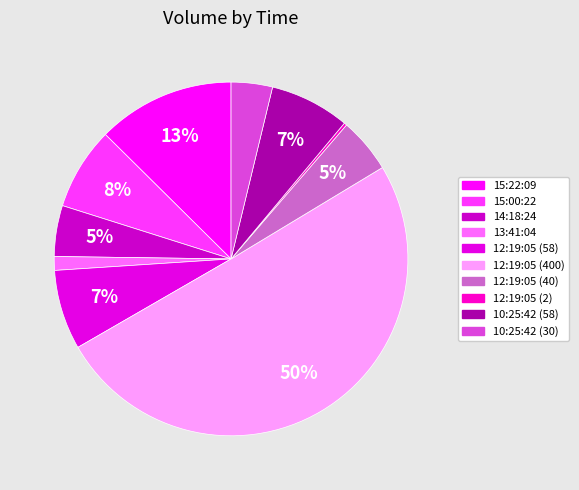

Rank the categories by value from highest to lowest.

12:19:05 (400), 15:22:09, 15:00:22, 12:19:05 (58), 10:25:42 (58), 12:19:05 (40), 14:18:24, 10:25:42 (30), 13:41:04, 12:19:05 (2)